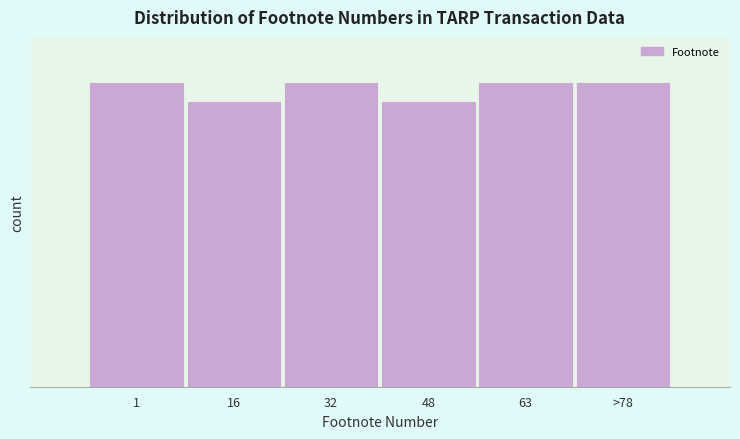

Does the chart contain any negative values?

No